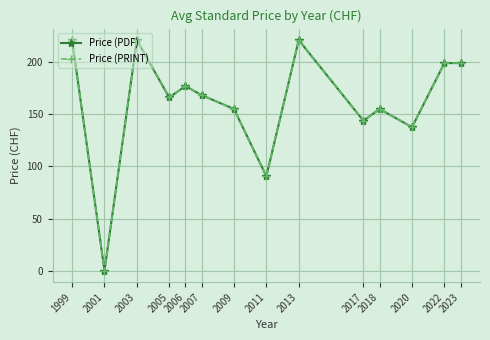

What is the sum of the Price (PDF) values at 2003 and 2009?

376.0